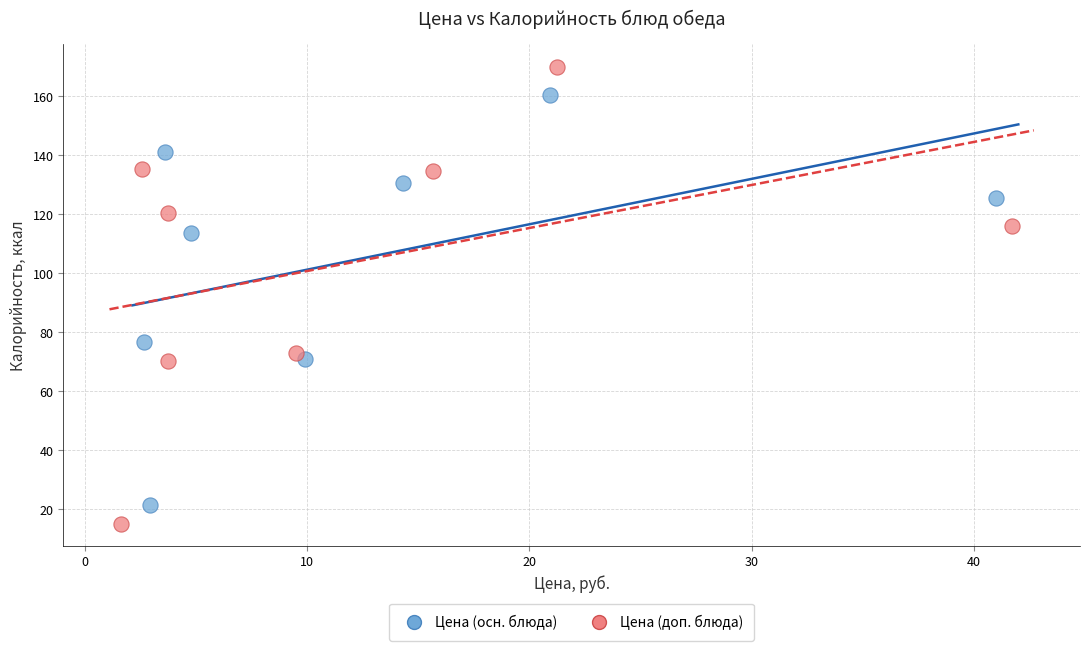

Which series contains the highest Y value?

Цена (доп. блюда)